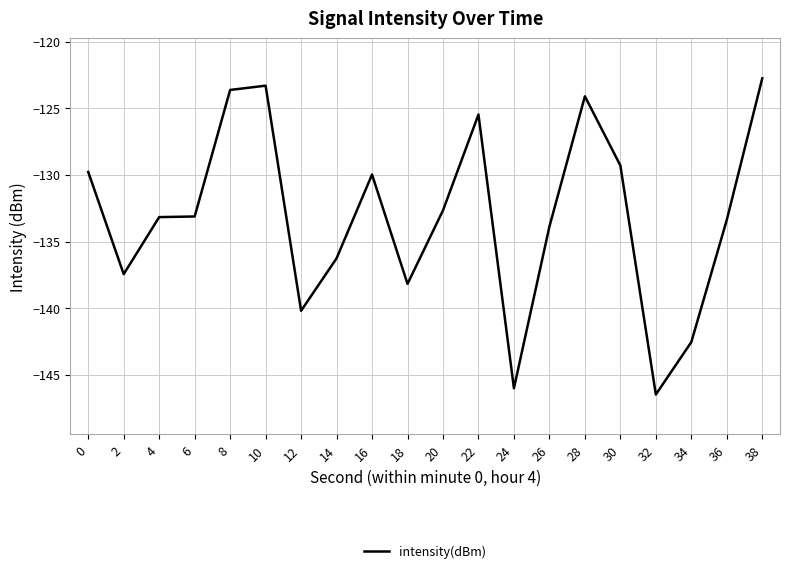

How many series are shown in this chart?

1